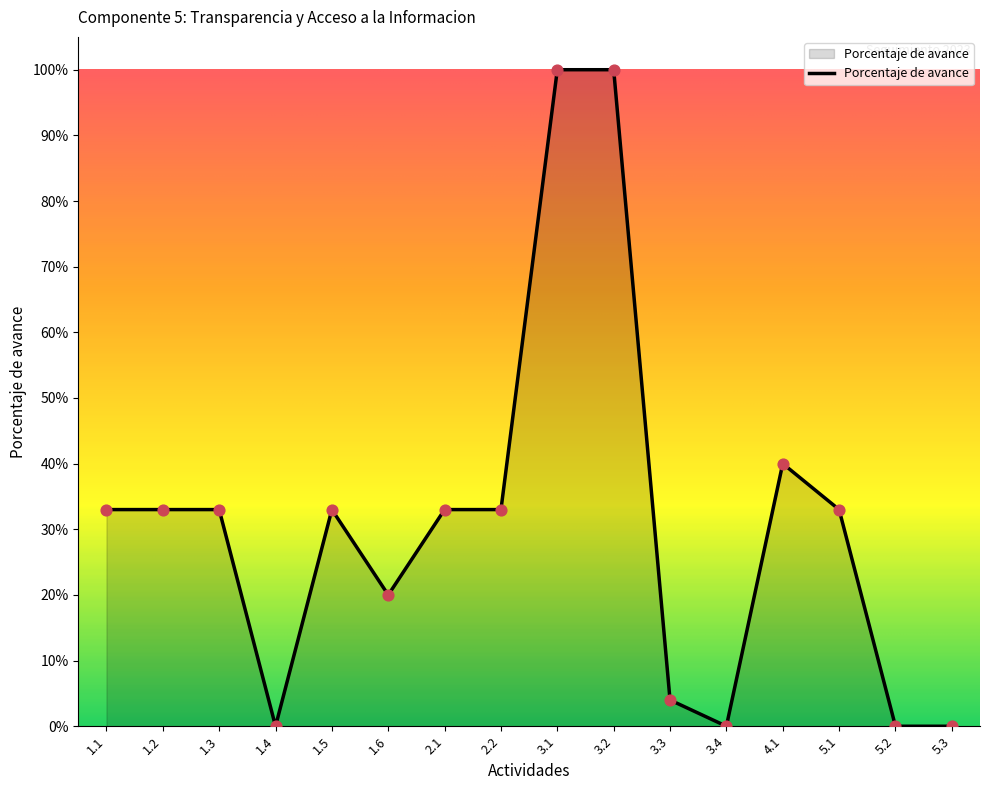

What is the change in value from 3.4 to 5.1?

+0.3